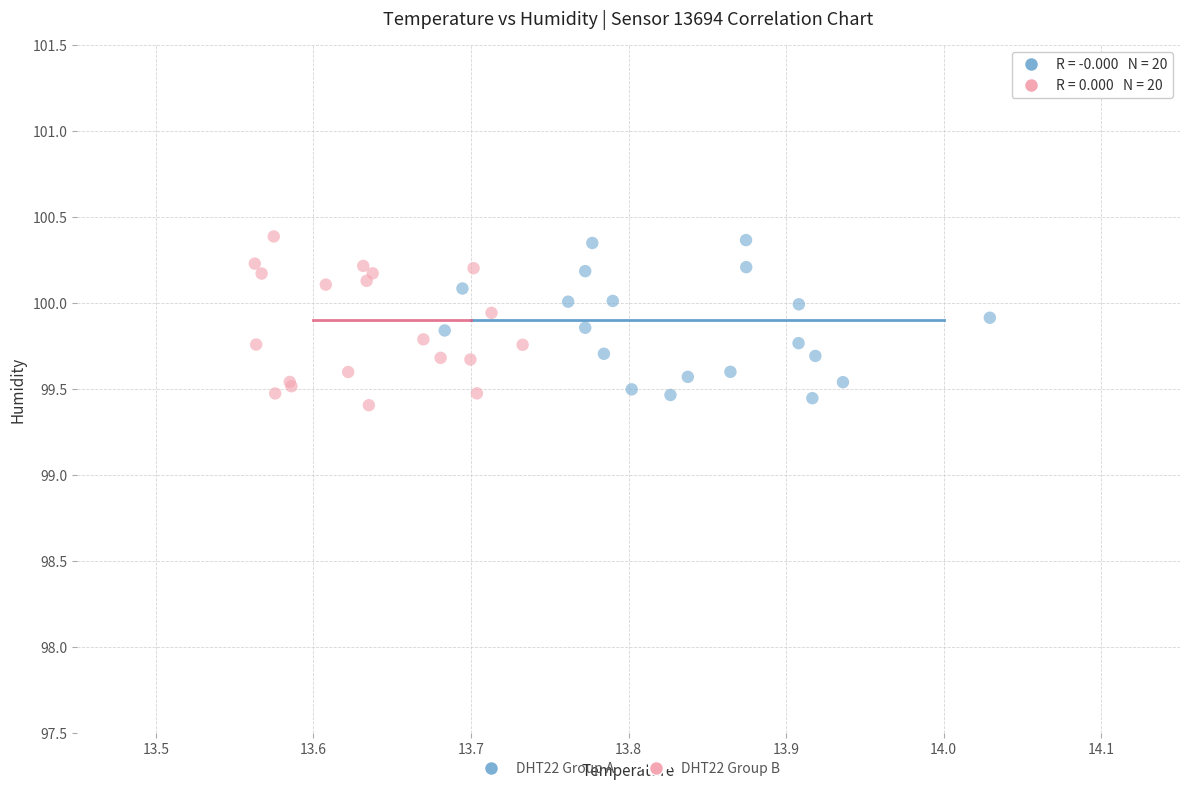

What are all the series names shown in the legend?

DHT22 Group A, DHT22 Group B